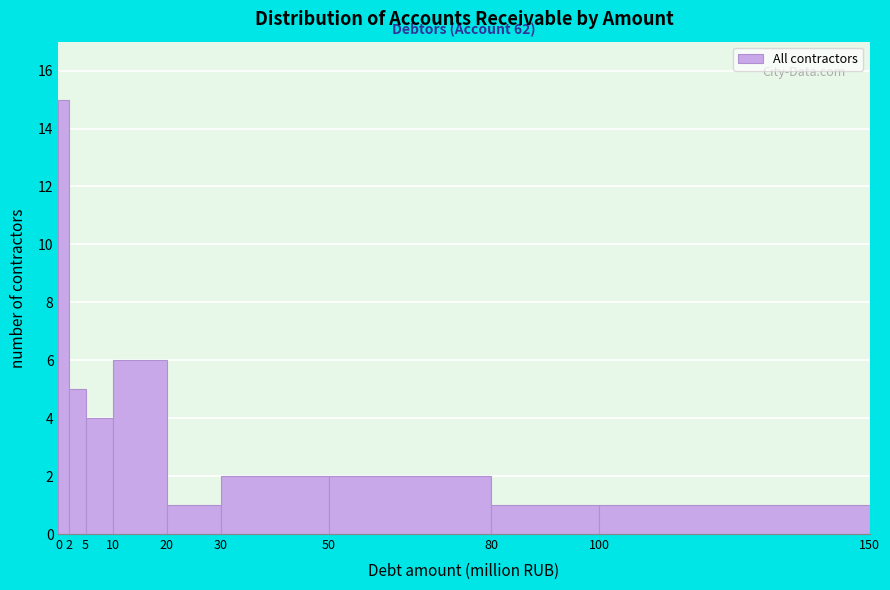

Over which range of the x-axis is the bar tallest?

0 to 2